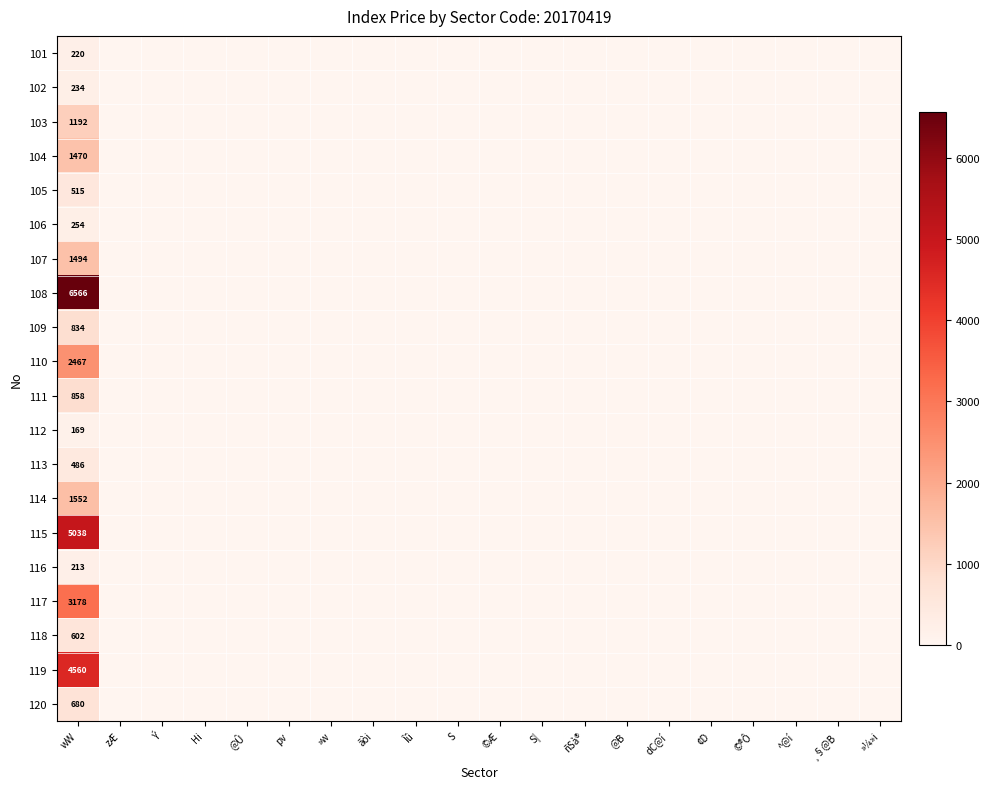

How many data points in 105 are above 0?

1